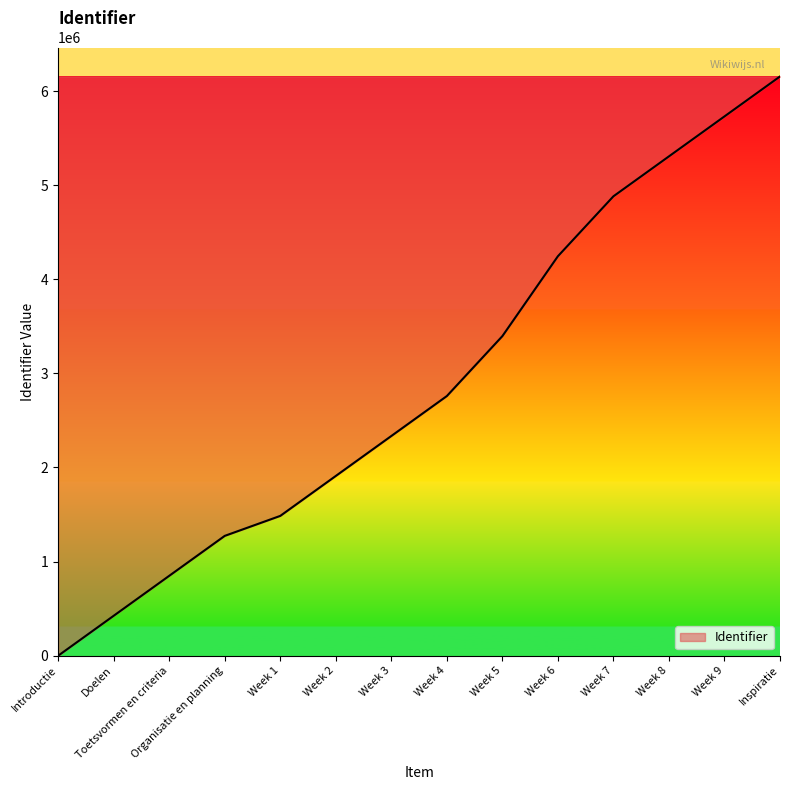

What is the sum of the values at Week 2 and Week 5?

5306006.0